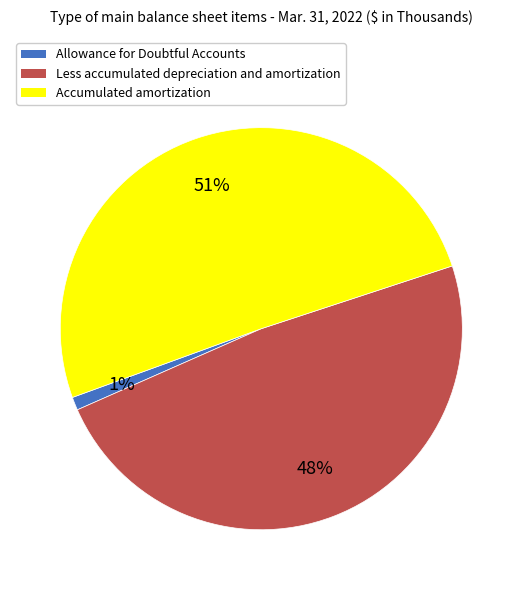

How many slices are in this pie chart?

3